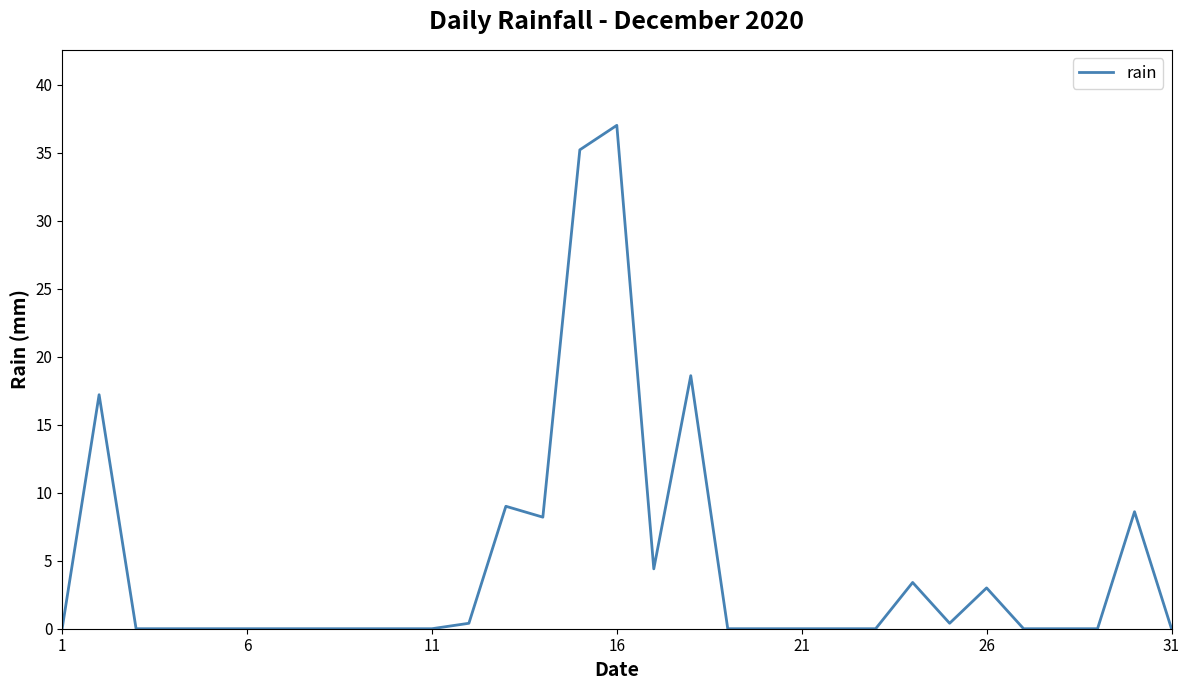

What is the difference between the maximum and minimum values?

37.0